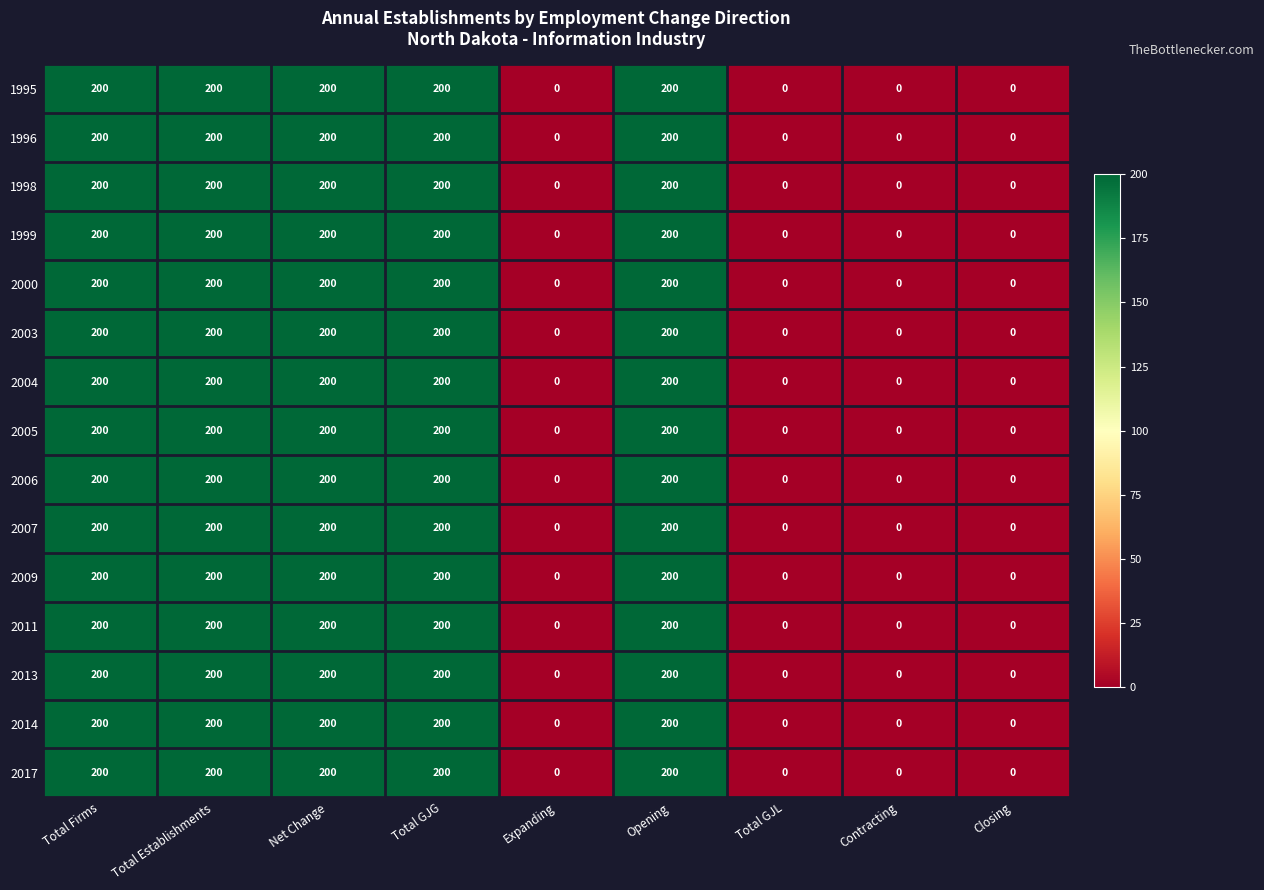

What value does the 1998 series have at Opening, to the nearest 10?

200